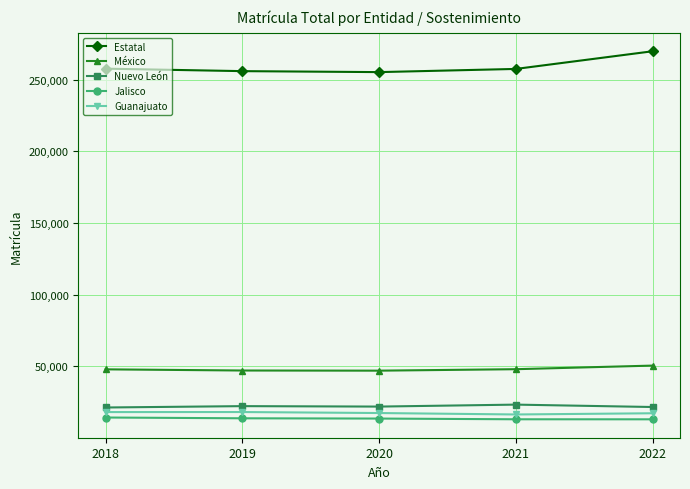

At which category is the sum across all series the highest?

2022